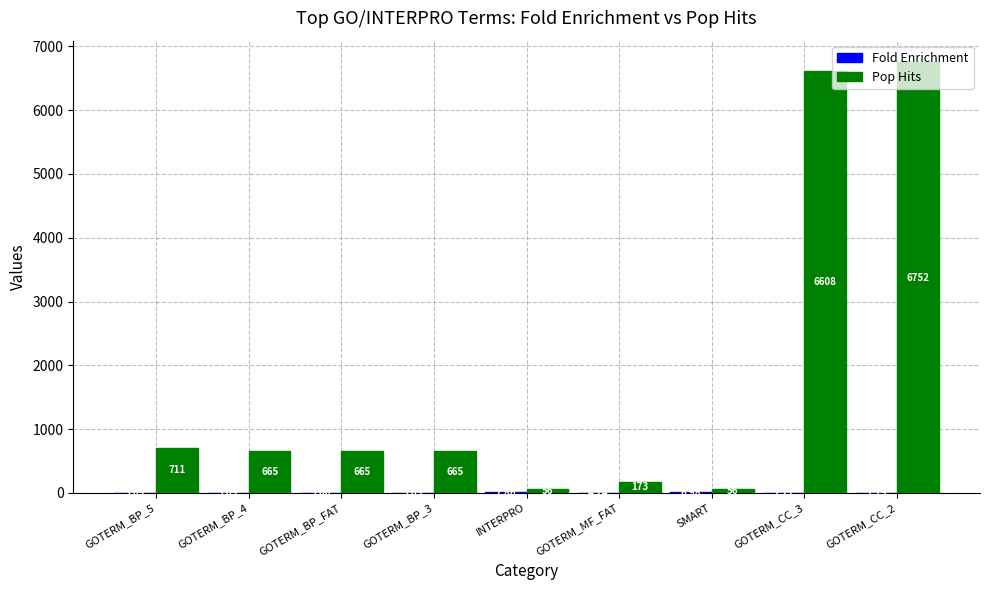

Which series has the largest total across all categories?

Pop Hits